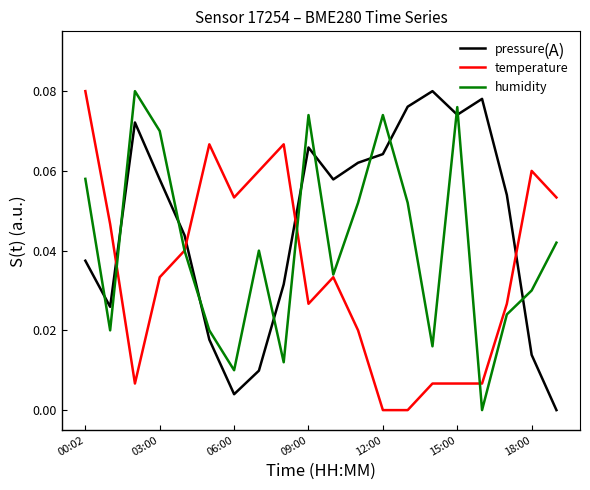

Which series ends up on top after the final intersection of humidity and pressure?

humidity